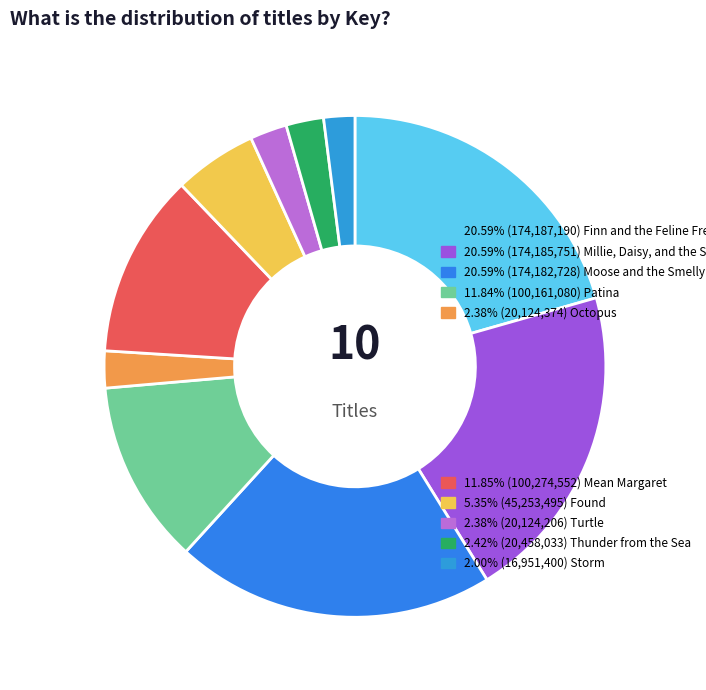

Rank the categories by value from lowest to highest.

Storm, Turtle, Octopus, Thunder from the Sea, Found, Patina, Mean Margaret, Moose and the Smelly Sneakers, Millie, Daisy, and the Scary Storm, Finn and the Feline Frenemy